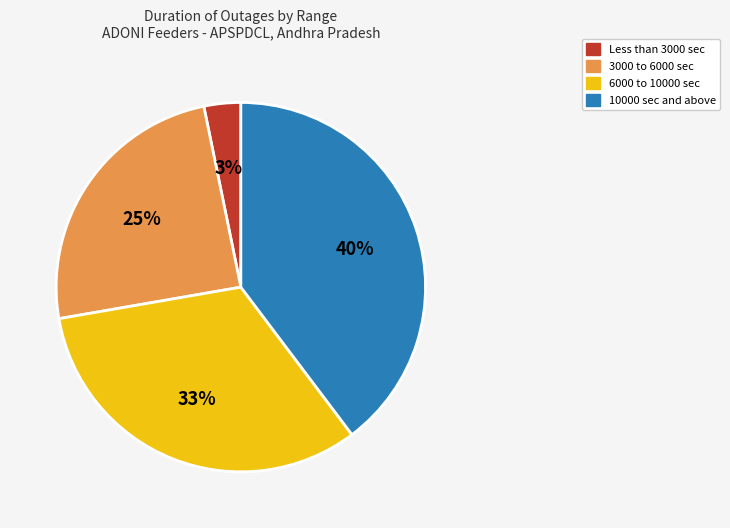

What percentage is the 10000 sec and above slice, to the nearest percent?

40%